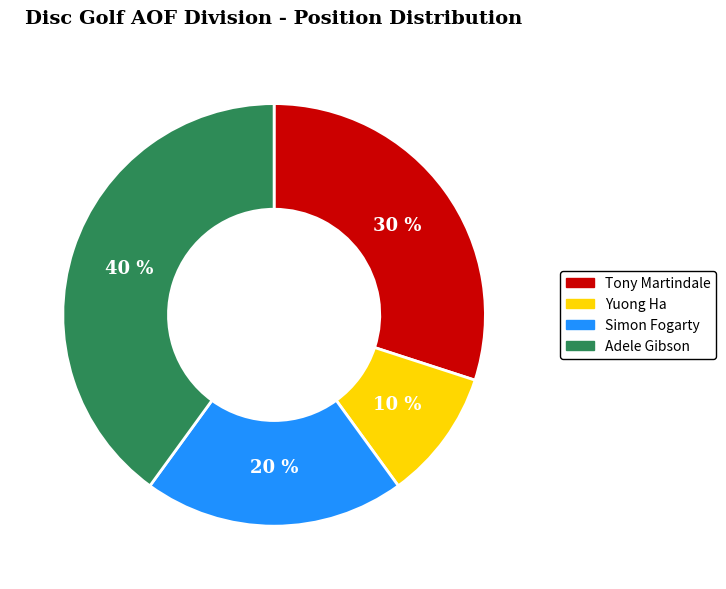

Does any single category account for the majority?

No